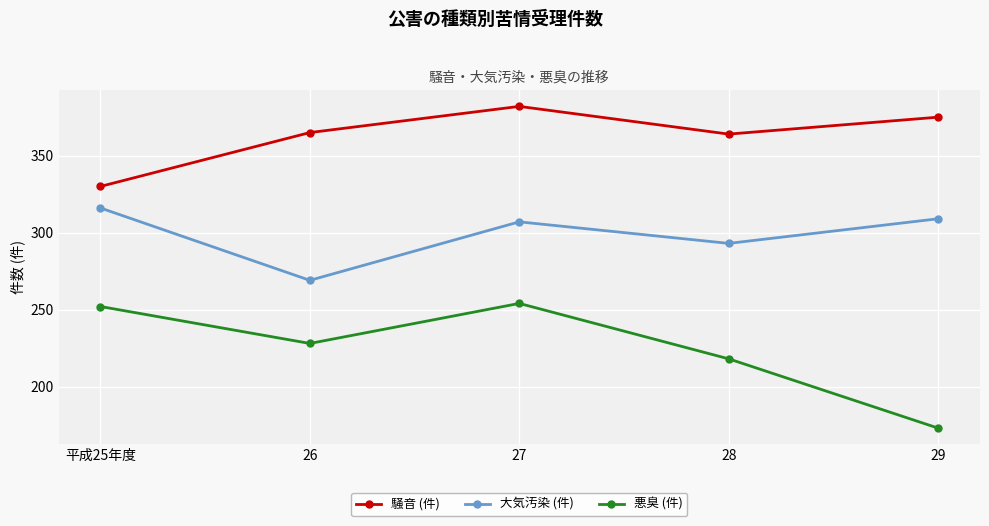

At 28, list the series in order from smallest to largest.

悪臭 (件), 大気汚染 (件), 騒音 (件)